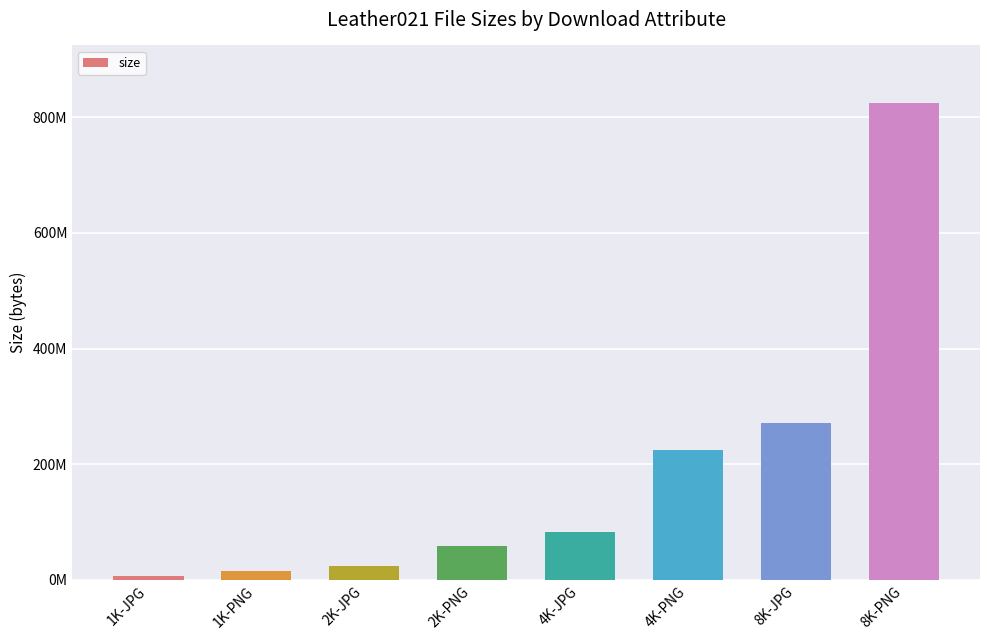

Reading left to right, what are all the values shown in this chart?

6831054	15800968	24314033	59556192	83581980	224014124	270446444	824763029